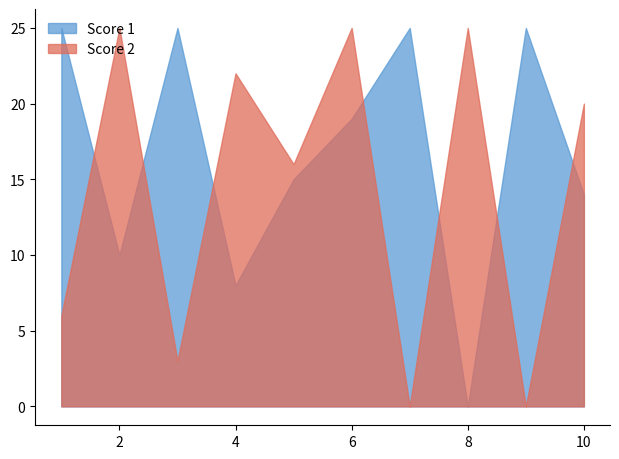

At which label does Score 2 reach its peak?

2